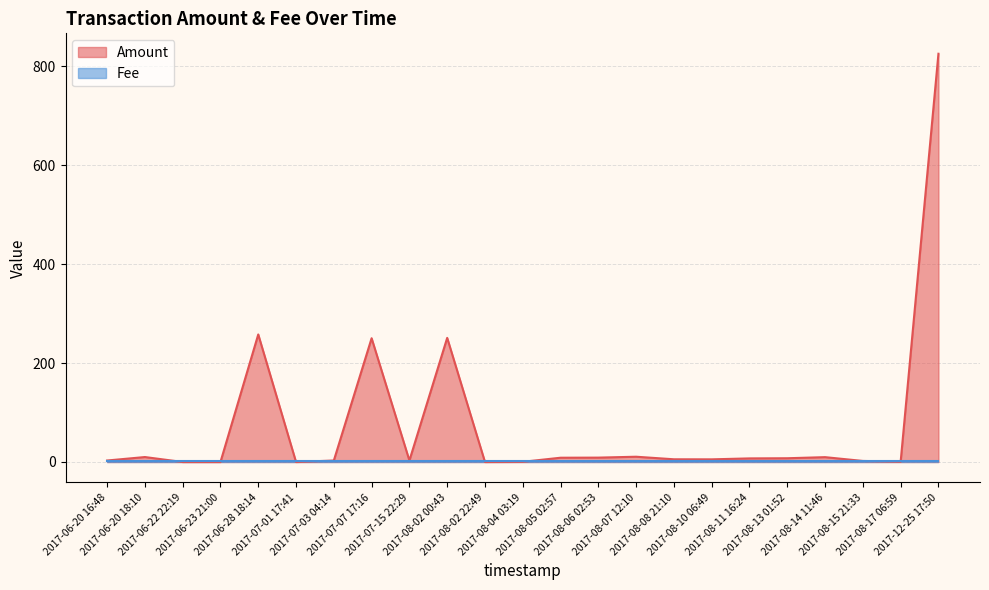

Reading right to left, what are all the values shown in this chart?

2017-12-25 17:50=825.0	2017-08-17 06:59=0.6	2017-08-15 21:33=2.1	2017-08-14 11:46=9.8	2017-08-13 01:52=7.6	2017-08-11 16:24=7.3	2017-08-10 06:49=5.4	2017-08-08 21:10=5.5	2017-08-07 12:10=10.6	2017-08-06 02:53=8.8	2017-08-05 02:57=8.6	2017-08-04 03:19=0.4	2017-08-02 22:49=0.0	2017-08-02 00:43=250.8	2017-07-15 22:29=3.0	2017-07-07 17:16=250.1	2017-07-03 04:14=3.0	2017-07-01 17:41=0.0	2017-06-28 18:14=257.7	2017-06-23 21:00=0.0	2017-06-22 22:19=0.0	2017-06-20 18:10=10.0	2017-06-20 16:48=3.0